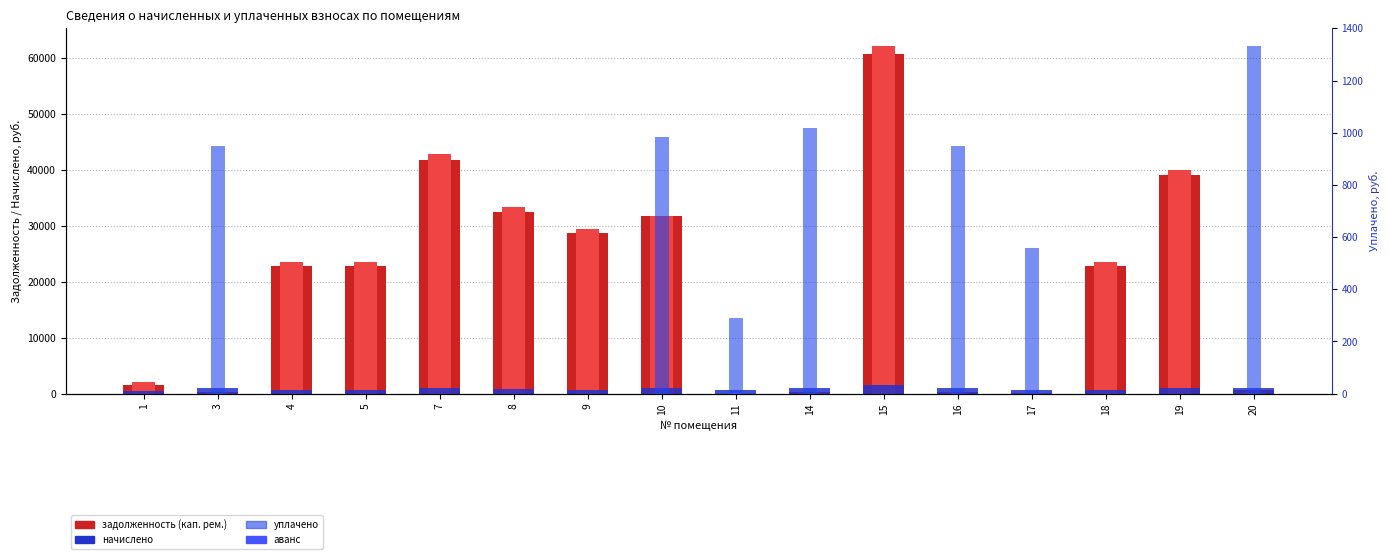

What is the greatest value displayed?

62142.2